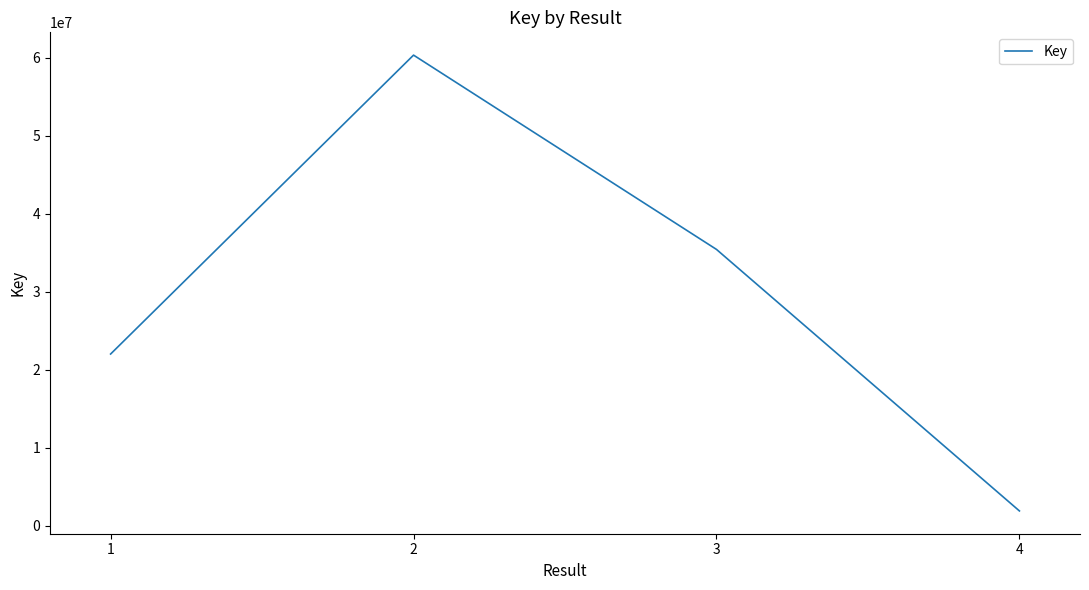

What is the ratio of the value at 2 to the value at 3?

1.7